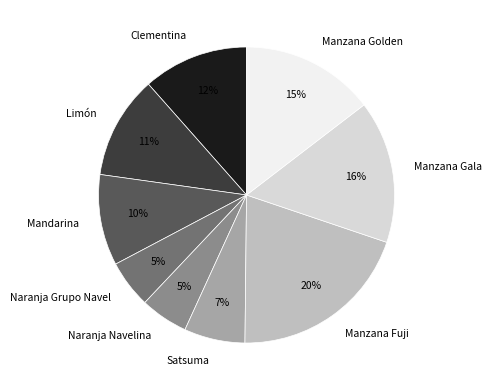

Is there any slice that represents more than half of the pie?

No